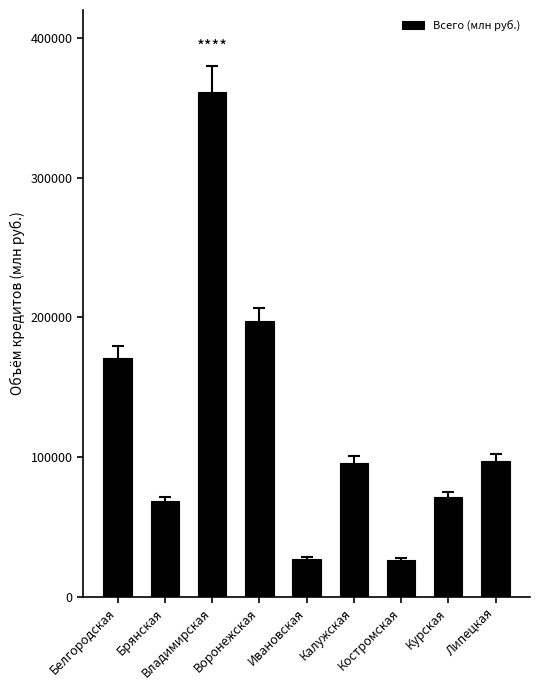

Where is the data nearest to the value 193974?

Воронежская